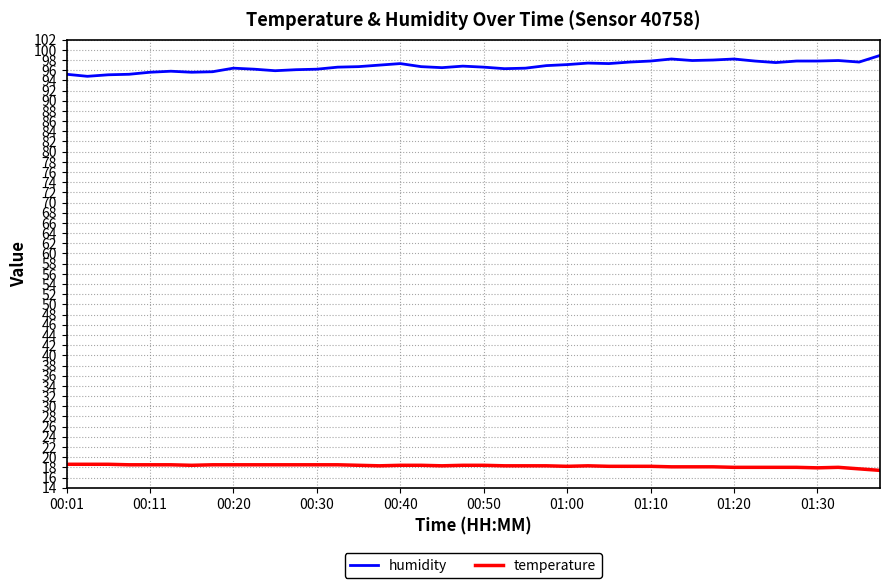

Which series has the widest spread of values?

humidity